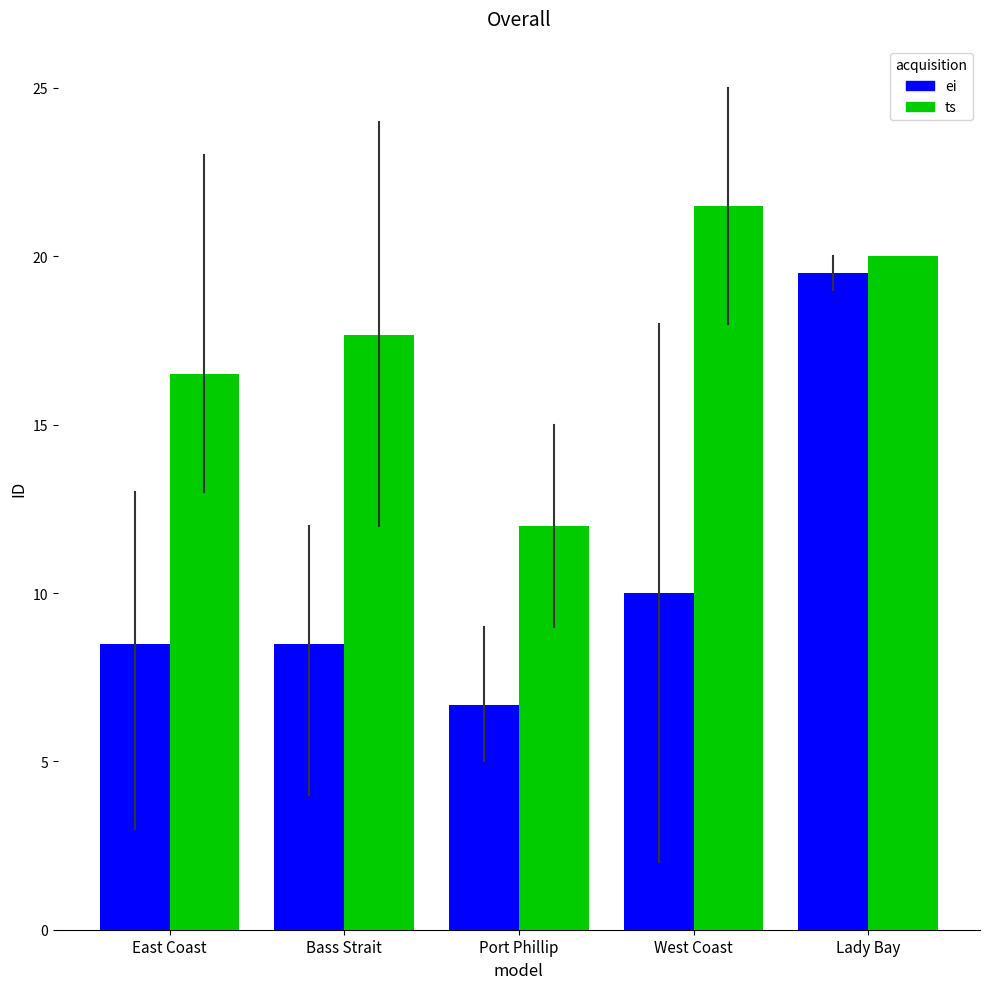

Reading left to right, transcribe all the data shown in this chart.

ei: East Coast=8.5	Bass Strait=8.5	Port Phillip=6.7	West Coast=10.0	Lady Bay=19.5
ts: East Coast=16.5	Bass Strait=17.7	Port Phillip=12.0	West Coast=21.5	Lady Bay=20.0